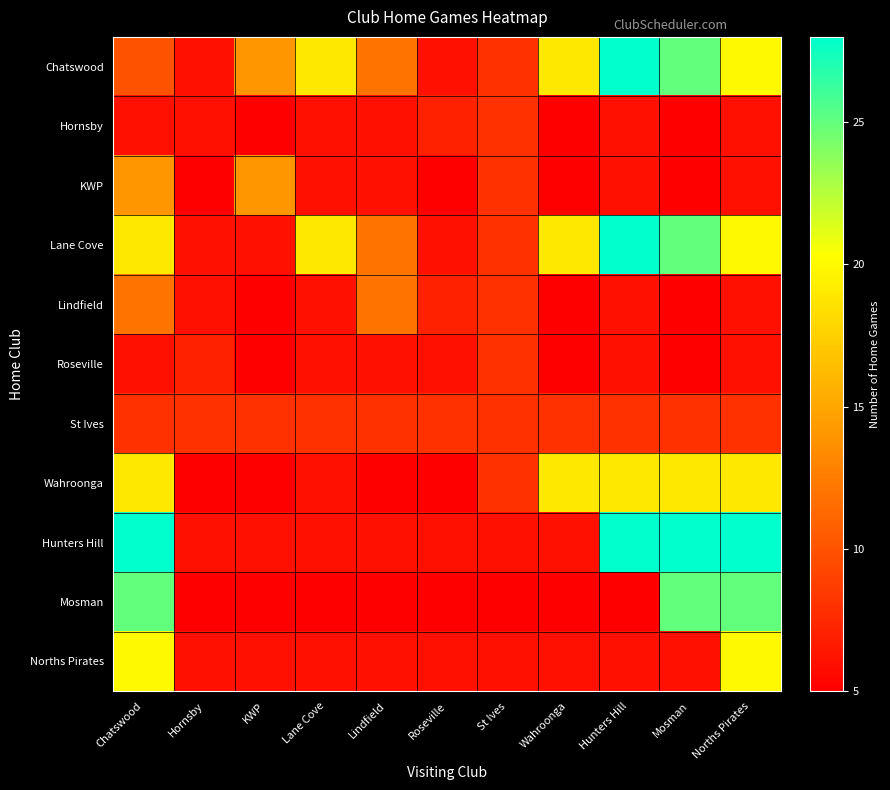

Reading right to left, what are all the values shown in this chart?

Chatswood: Norths Pirates=20	Mosman=25	Hunters Hill=28	Wahroonga=19	St Ives=8	Roseville=6	Lindfield=12	Lane Cove=19	KWP=14	Hornsby=6	Chatswood=10
Hornsby: Norths Pirates=6	Mosman=5	Hunters Hill=6	Wahroonga=5	St Ives=8	Roseville=7	Lindfield=6	Lane Cove=6	KWP=5	Hornsby=6	Chatswood=6
KWP: Norths Pirates=6	Mosman=5	Hunters Hill=6	Wahroonga=5	St Ives=8	Roseville=5	Lindfield=6	Lane Cove=6	KWP=14	Hornsby=5	Chatswood=14
Lane Cove: Norths Pirates=20	Mosman=25	Hunters Hill=28	Wahroonga=19	St Ives=8	Roseville=6	Lindfield=12	Lane Cove=19	KWP=6	Hornsby=6	Chatswood=19
Lindfield: Norths Pirates=6	Mosman=5	Hunters Hill=6	Wahroonga=5	St Ives=8	Roseville=7	Lindfield=12	Lane Cove=6	KWP=5	Hornsby=6	Chatswood=12
Roseville: Norths Pirates=6	Mosman=5	Hunters Hill=6	Wahroonga=5	St Ives=8	Roseville=6	Lindfield=6	Lane Cove=6	KWP=5	Hornsby=7	Chatswood=6
St Ives: Norths Pirates=8	Mosman=8	Hunters Hill=8	Wahroonga=8	St Ives=8	Roseville=8	Lindfield=8	Lane Cove=8	KWP=8	Hornsby=8	Chatswood=8
Wahroonga: Norths Pirates=19	Mosman=19	Hunters Hill=19	Wahroonga=19	St Ives=8	Roseville=5	Lindfield=5	Lane Cove=6	KWP=5	Hornsby=5	Chatswood=19
Hunters Hill: Norths Pirates=28	Mosman=28	Hunters Hill=28	Wahroonga=6	St Ives=6	Roseville=6	Lindfield=6	Lane Cove=6	KWP=6	Hornsby=6	Chatswood=28
Mosman: Norths Pirates=25	Mosman=25	Hunters Hill=5	Wahroonga=5	St Ives=5	Roseville=5	Lindfield=5	Lane Cove=5	KWP=5	Hornsby=5	Chatswood=25
Norths Pirates: Norths Pirates=20	Mosman=6	Hunters Hill=6	Wahroonga=6	St Ives=6	Roseville=6	Lindfield=6	Lane Cove=6	KWP=6	Hornsby=6	Chatswood=20